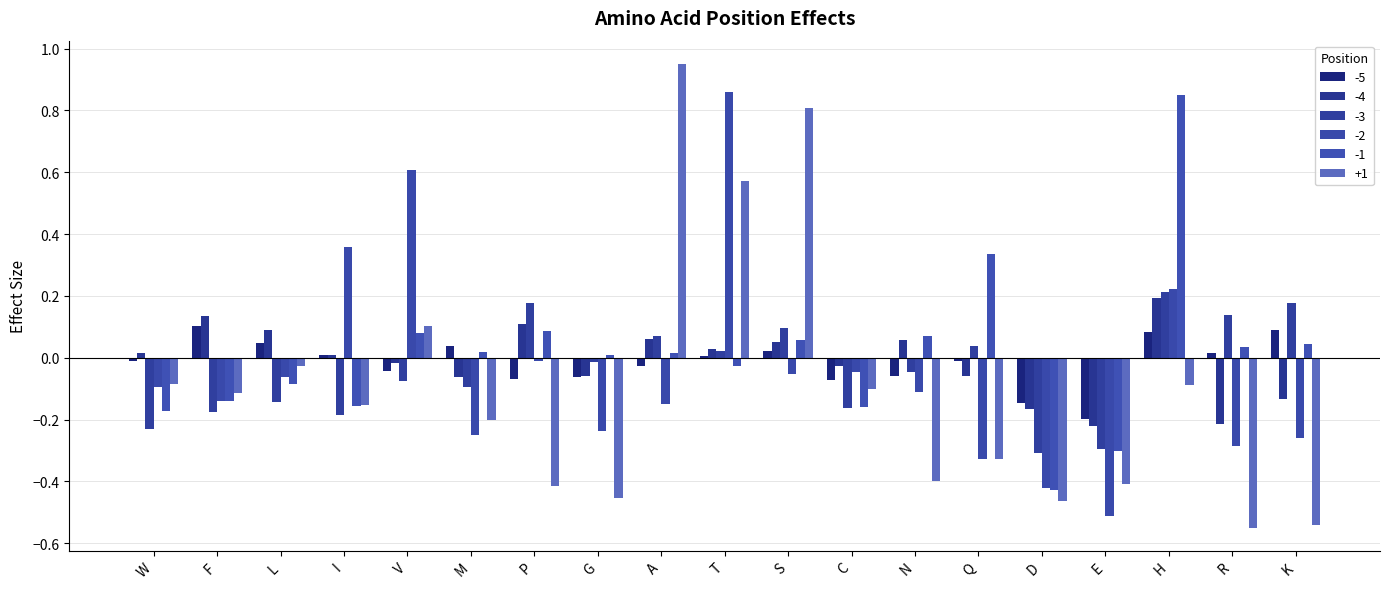

Are the bars horizontal?

No